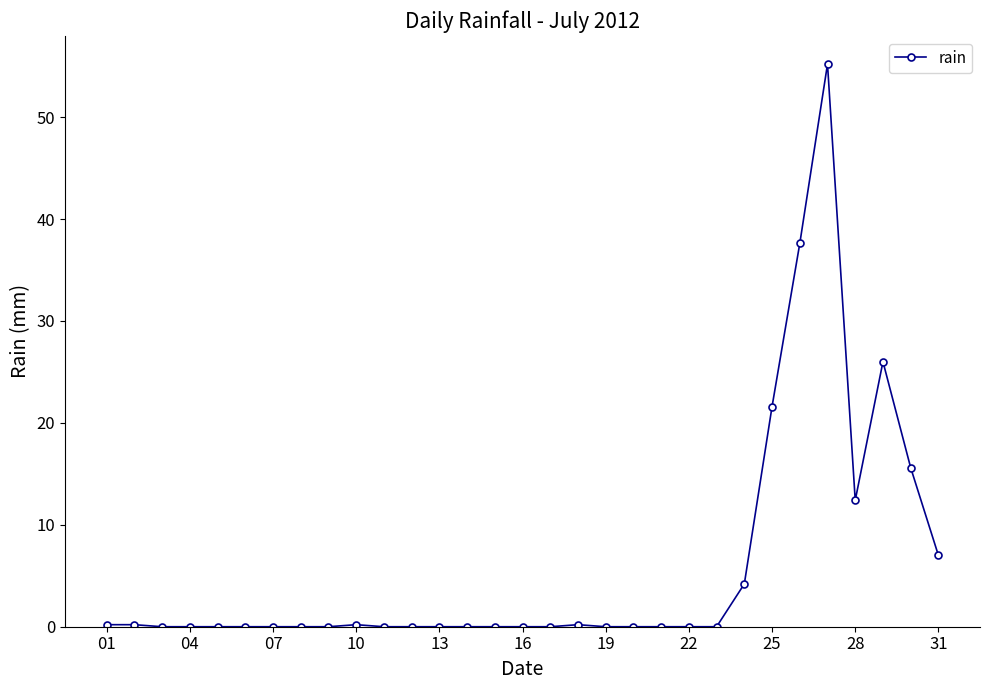

What is the difference between the second highest and minimum values?

37.6